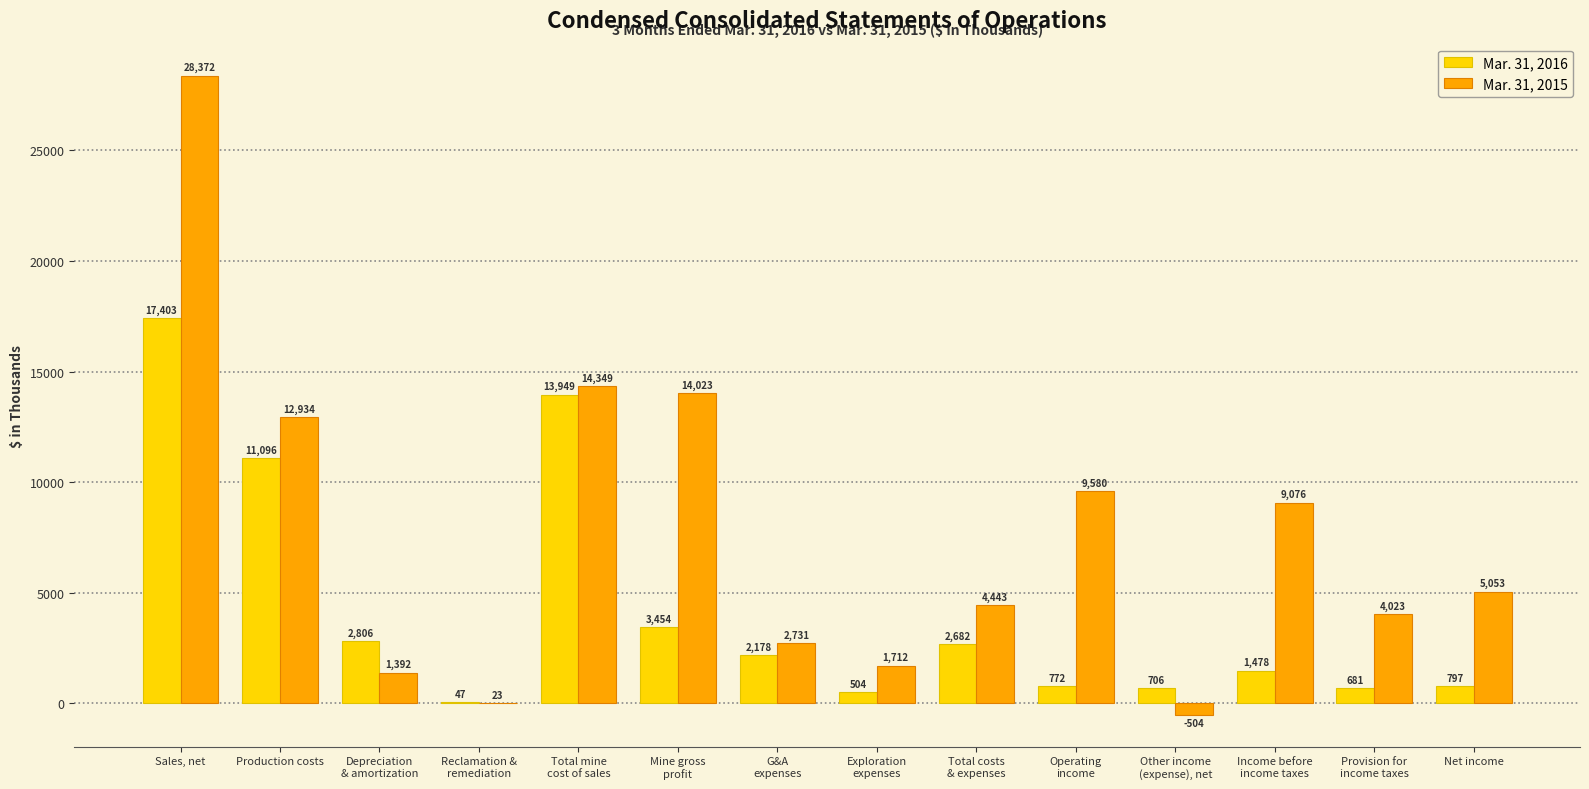

Which category has the highest value in the Mar. 31, 2015 series?

Sales, net